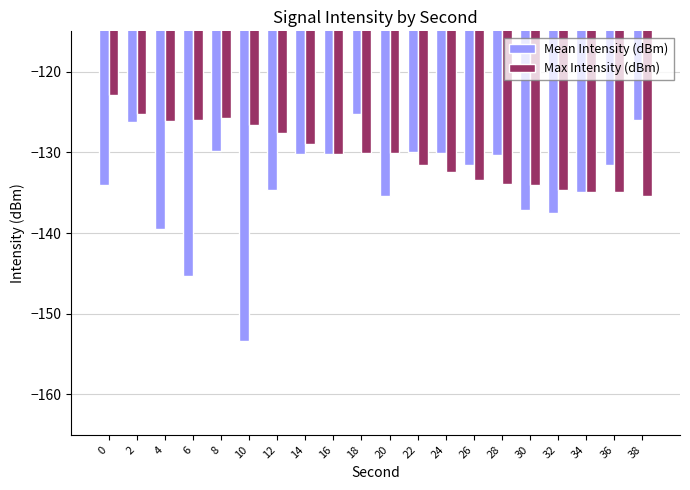

How many bars are there in each group?

2